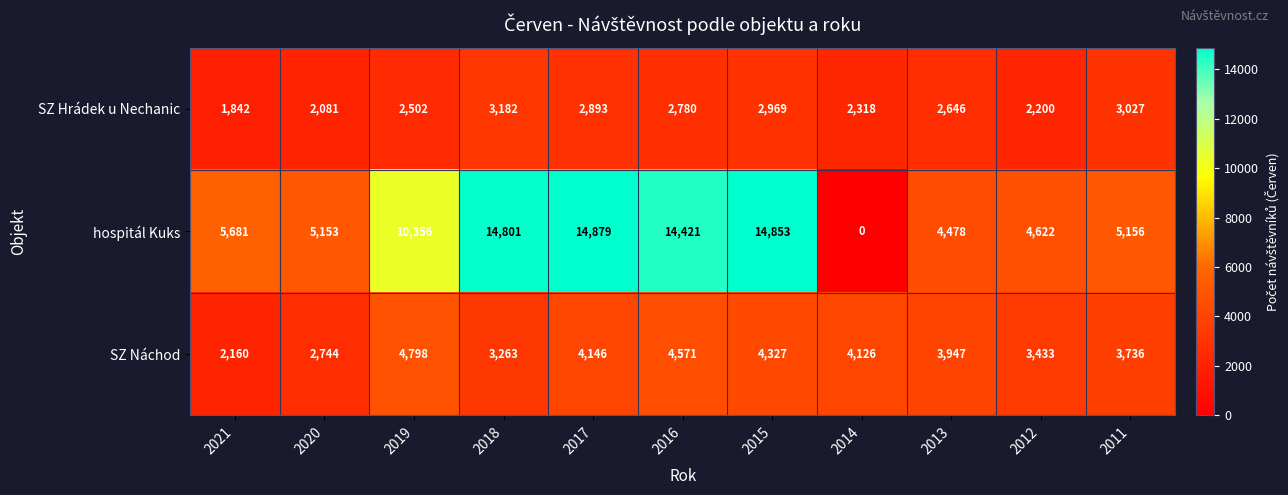

List the series in order of their overall mean, lowest first.

SZ Hrádek u Nechanic, SZ Náchod, hospitál Kuks